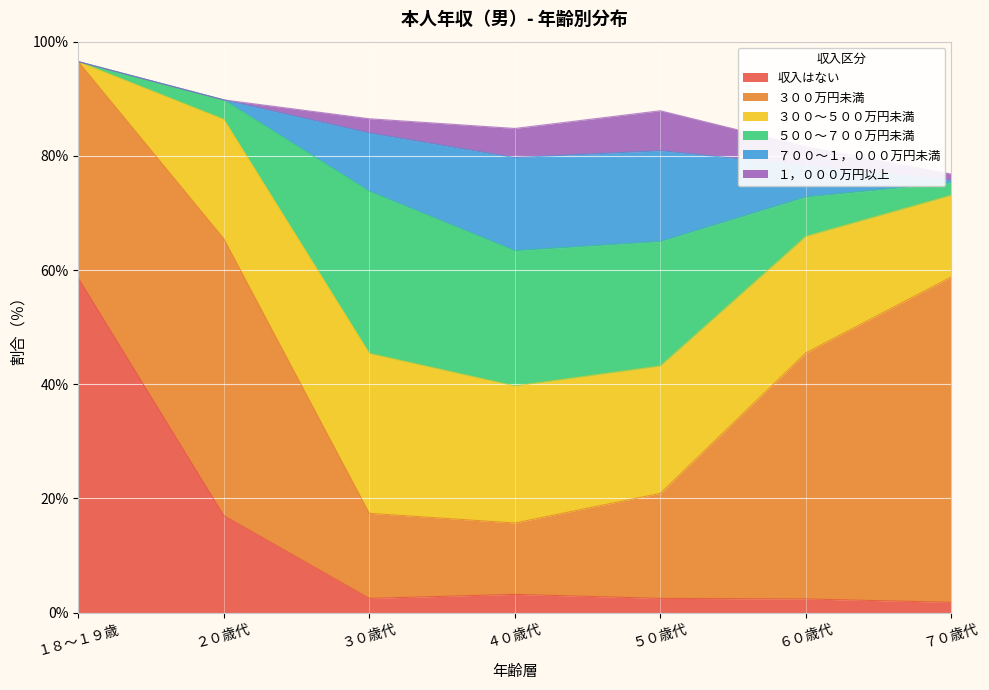

What is the label of the 2nd point from the right?

６０歳代